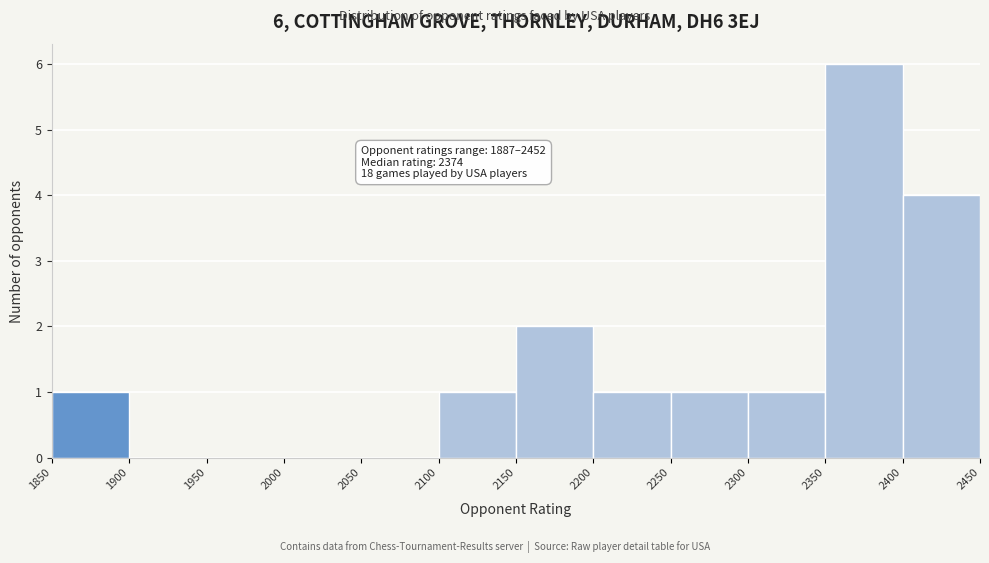

Which range on the x-axis has the tallest bar?

2350 to 2400